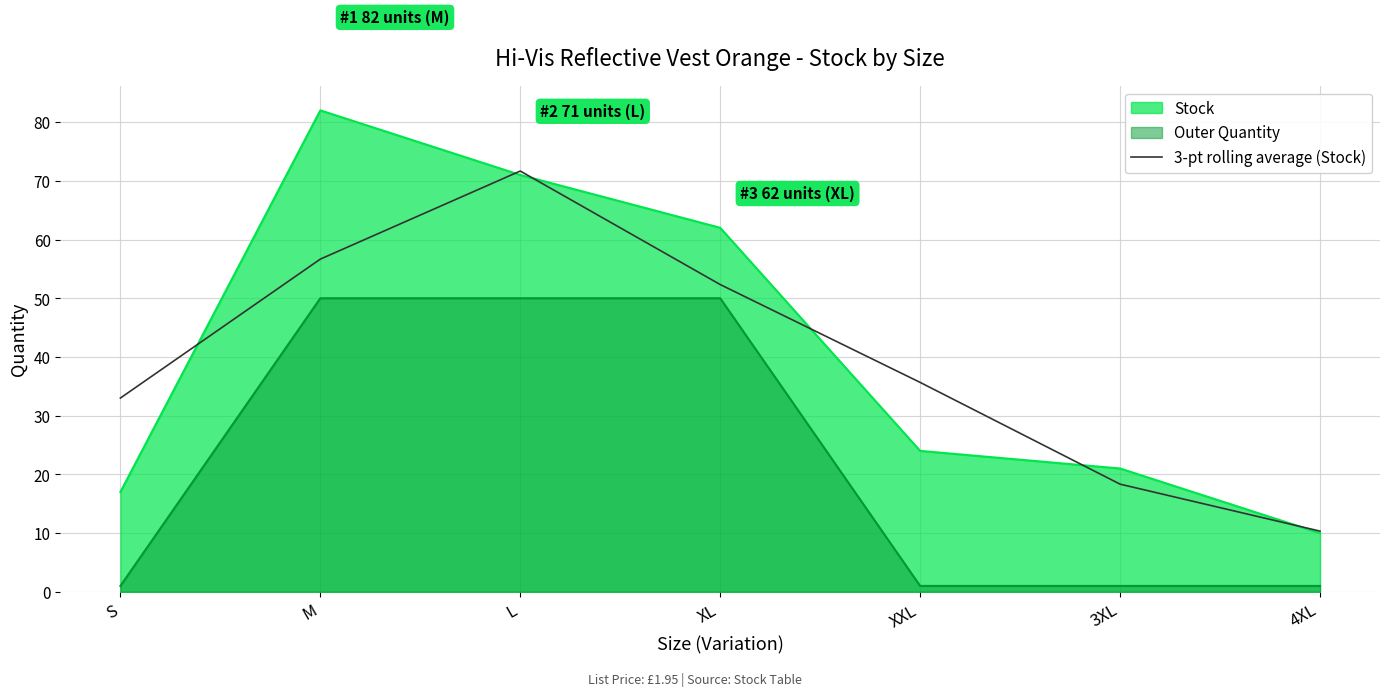

What position from the left is L?

3